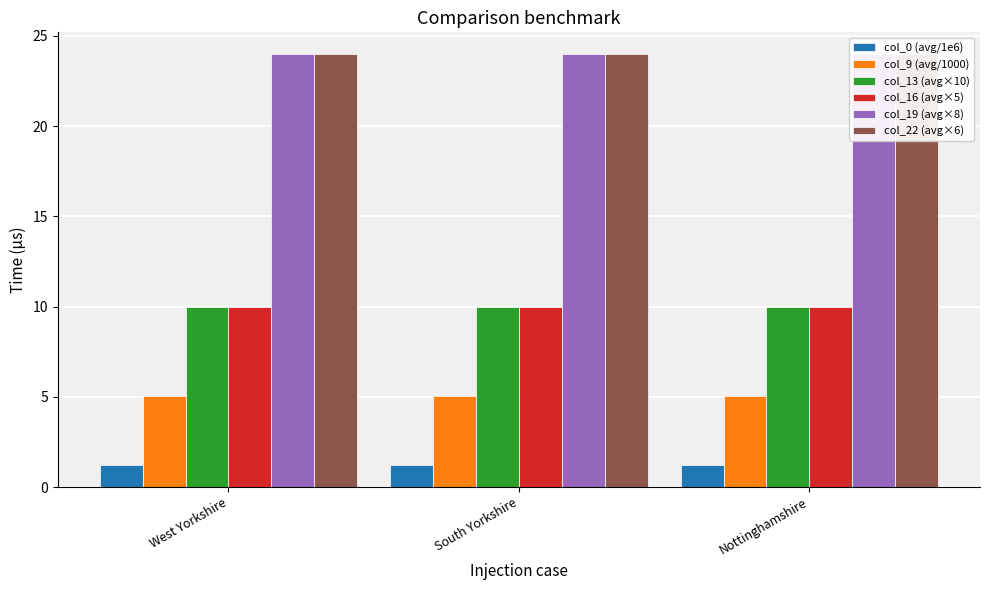

What is the smallest value displayed?

1.2